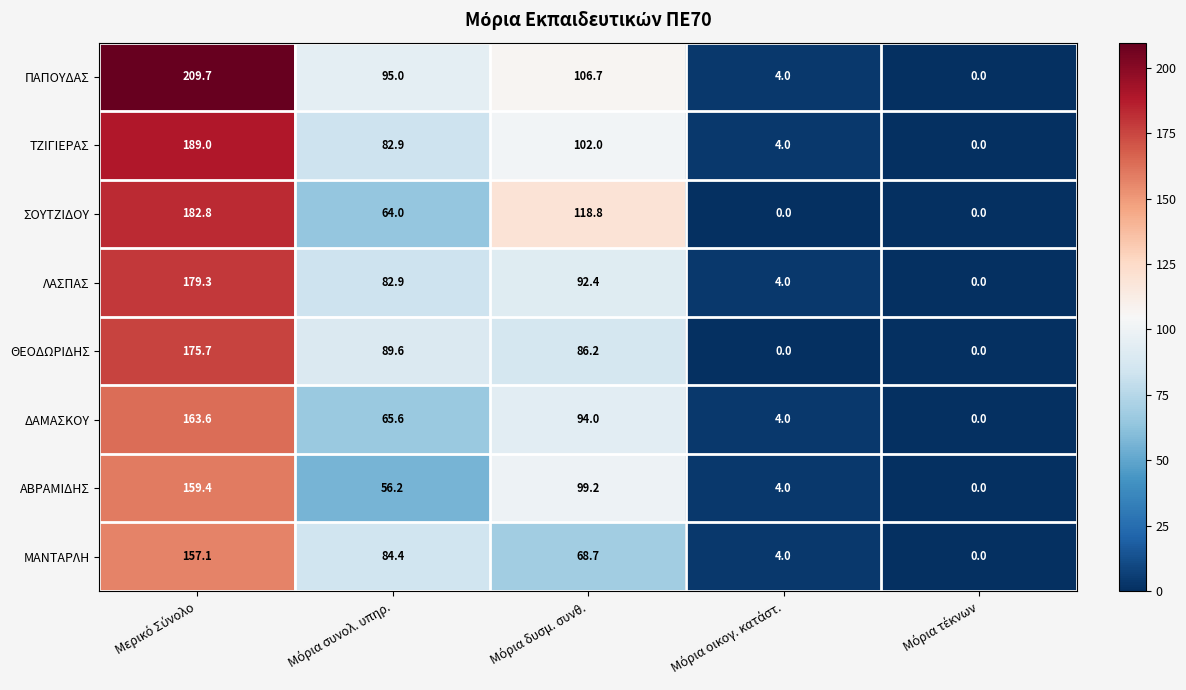

What is the sum of all ΑΒΡΑΜΙΔΗΣ values?

318.8